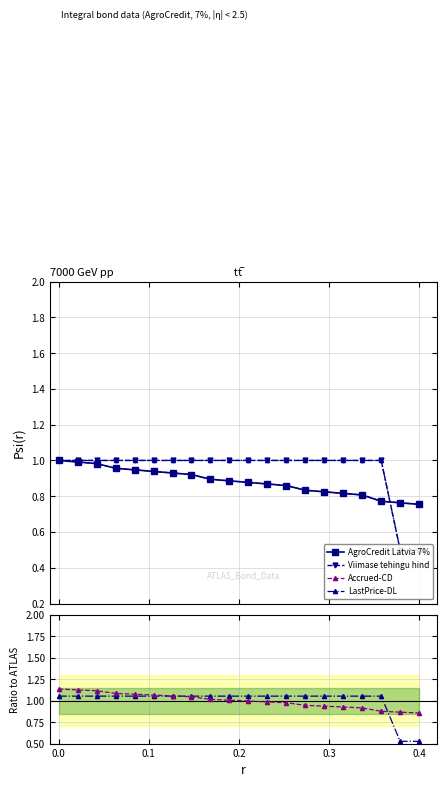

What is the maximum value shown in the chart?

1.1